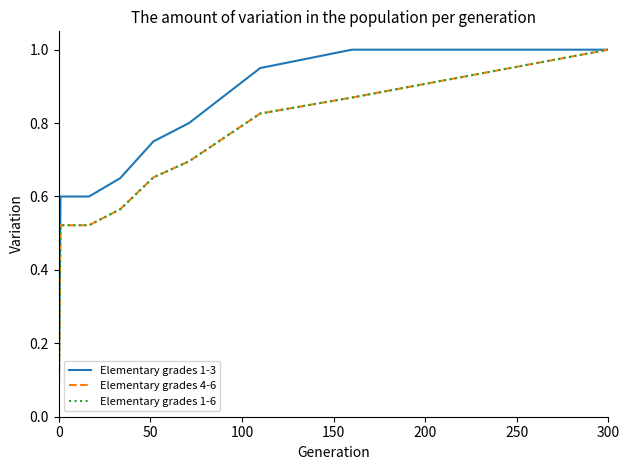

What is the difference between the maximum and minimum values in the Elementary grades 1-6 series?

1.0